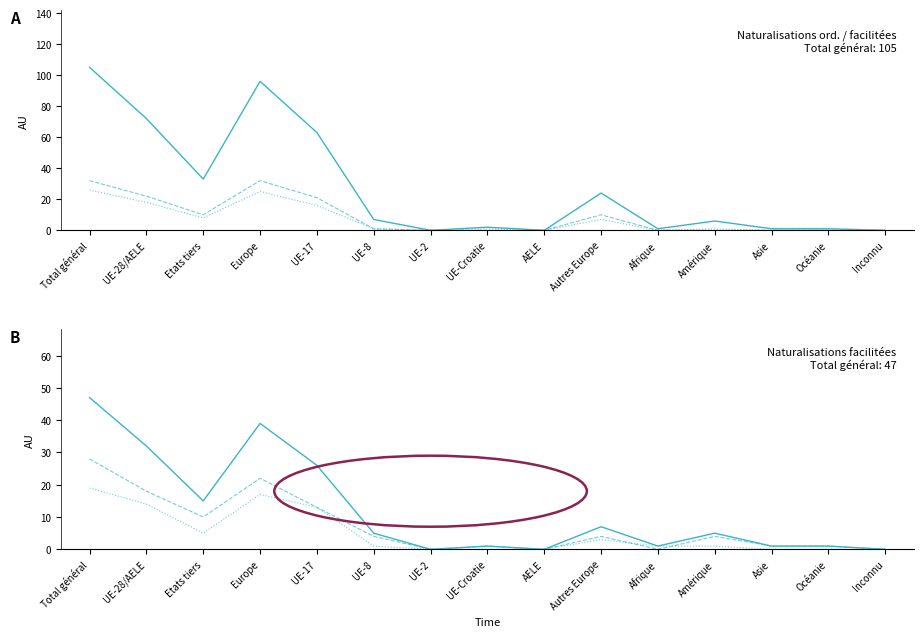

Where is the first local minimum for Nat. fac. (Femmes)?

Etats tiers